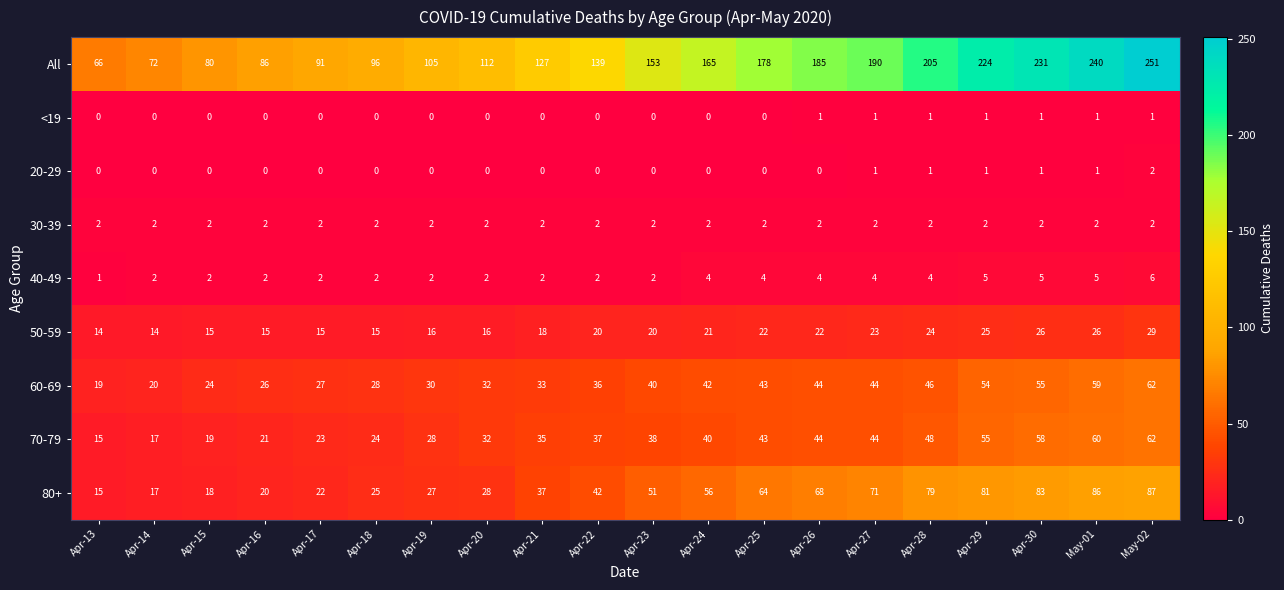

Count the 20-29 values in the range 0 to 1.

19